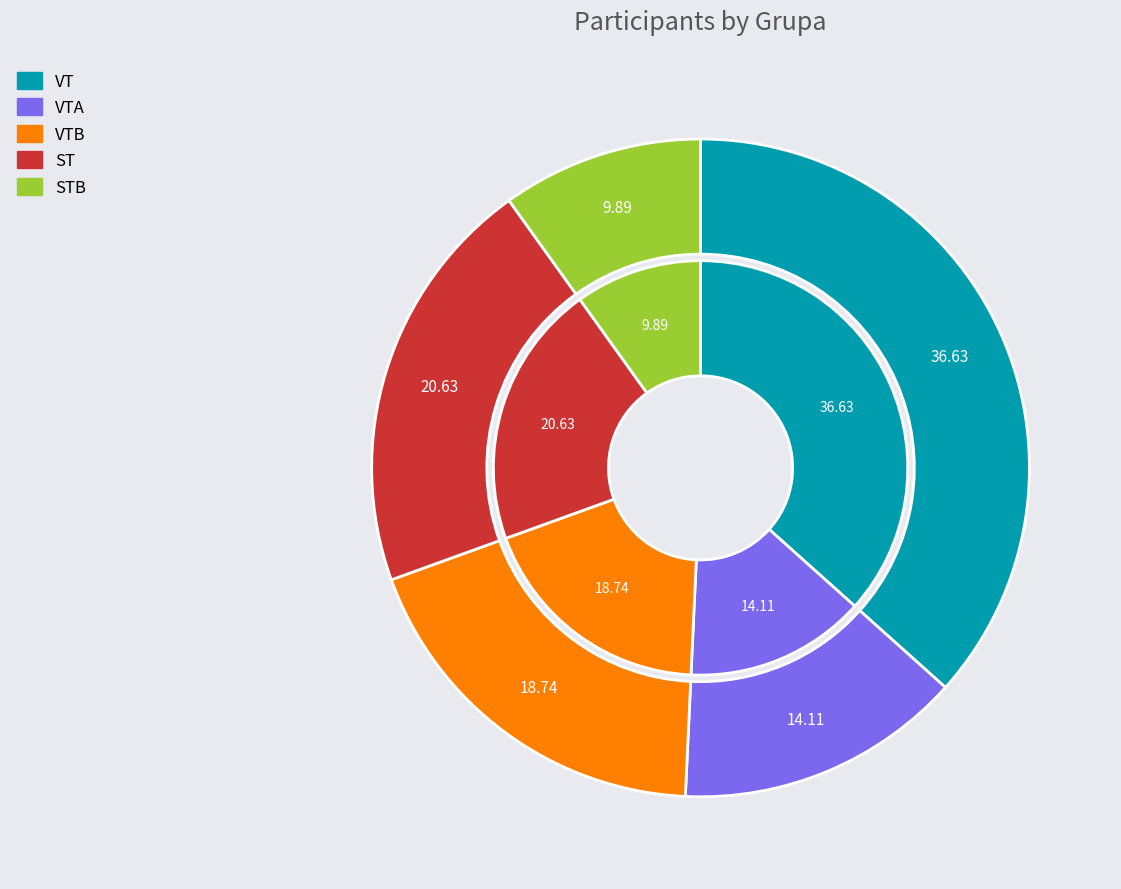

What is the largest slice in the pie chart?

VT